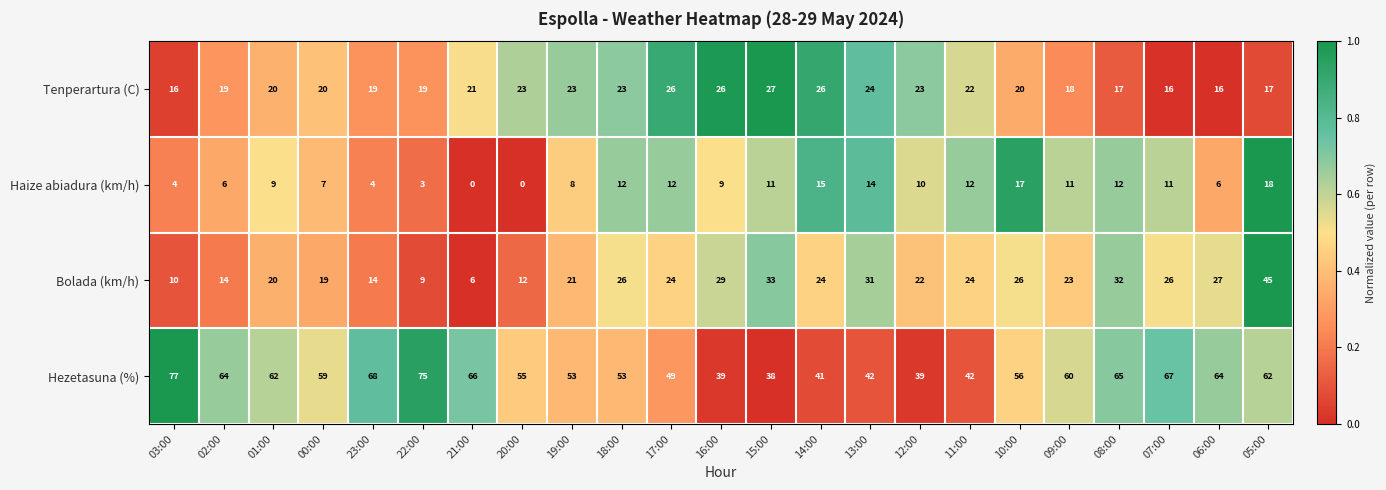

Where does the Bolada (km/h) series first go above 24?

18:00